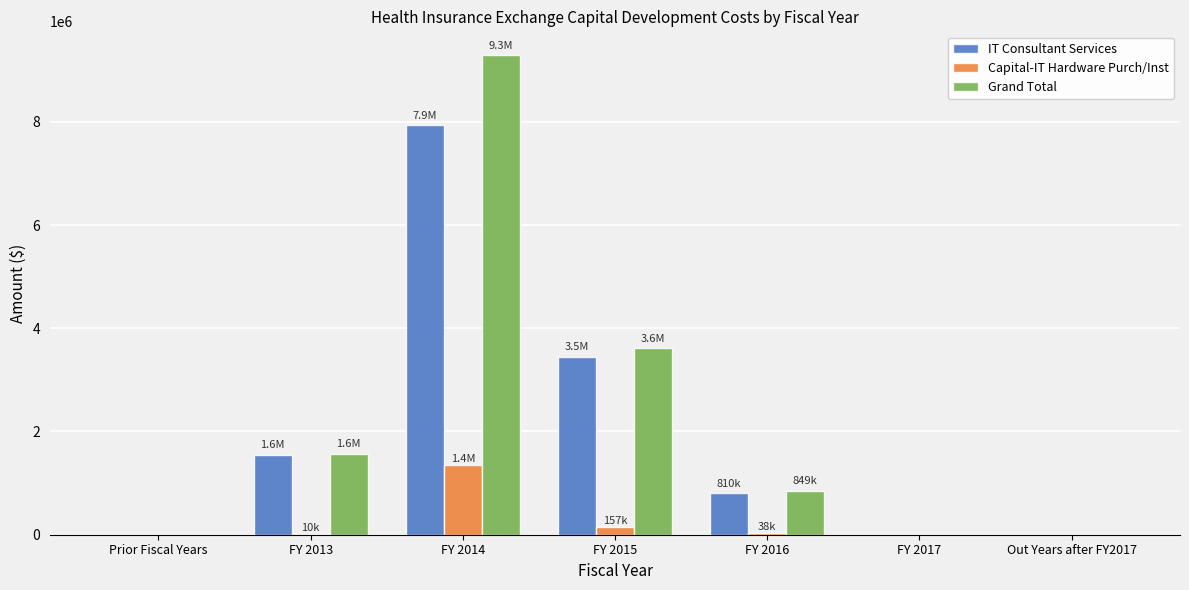

Where is Capital-IT Hardware Purch/Inst nearest to the value 677653?

FY 2015